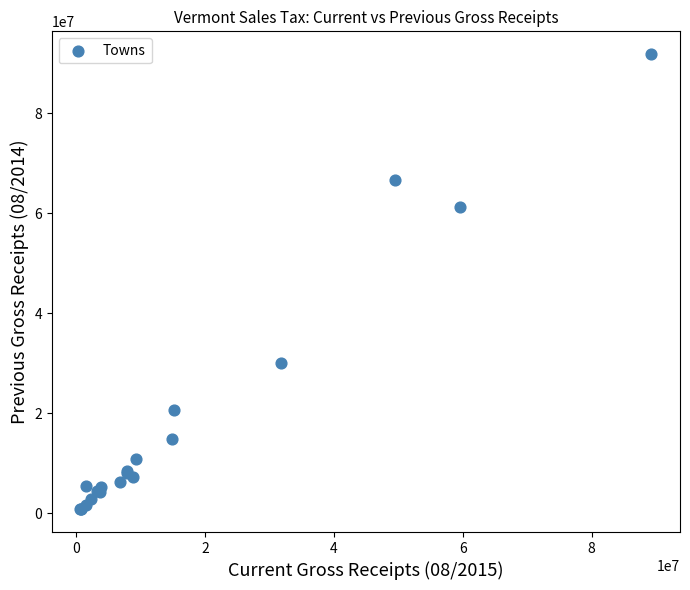

What Y value in the scatter plot is closest to 46318433?

61217553.9